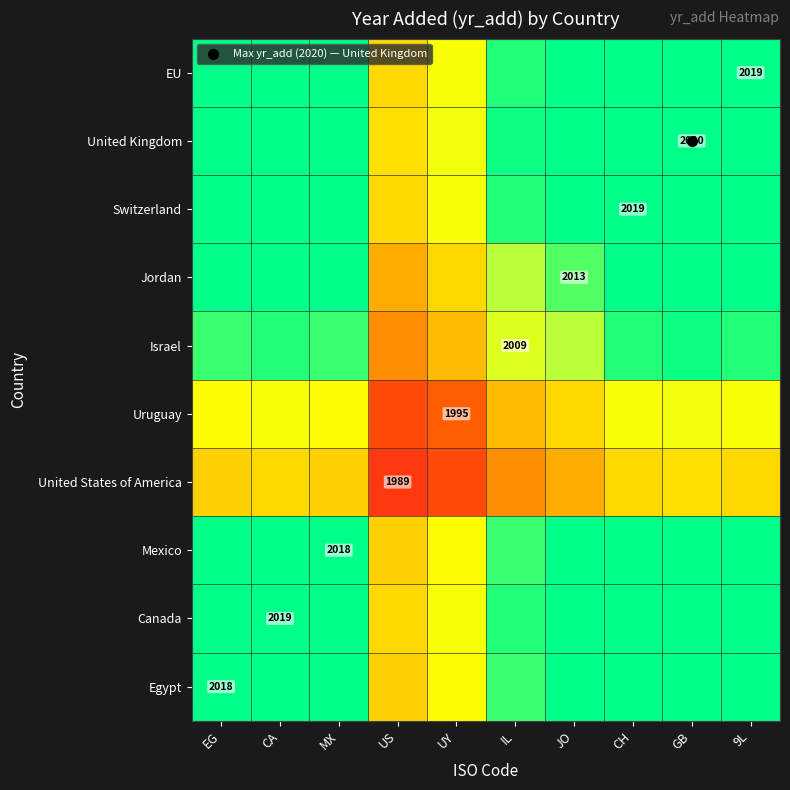

What is the difference between the highest and lowest values at UY?

15.5